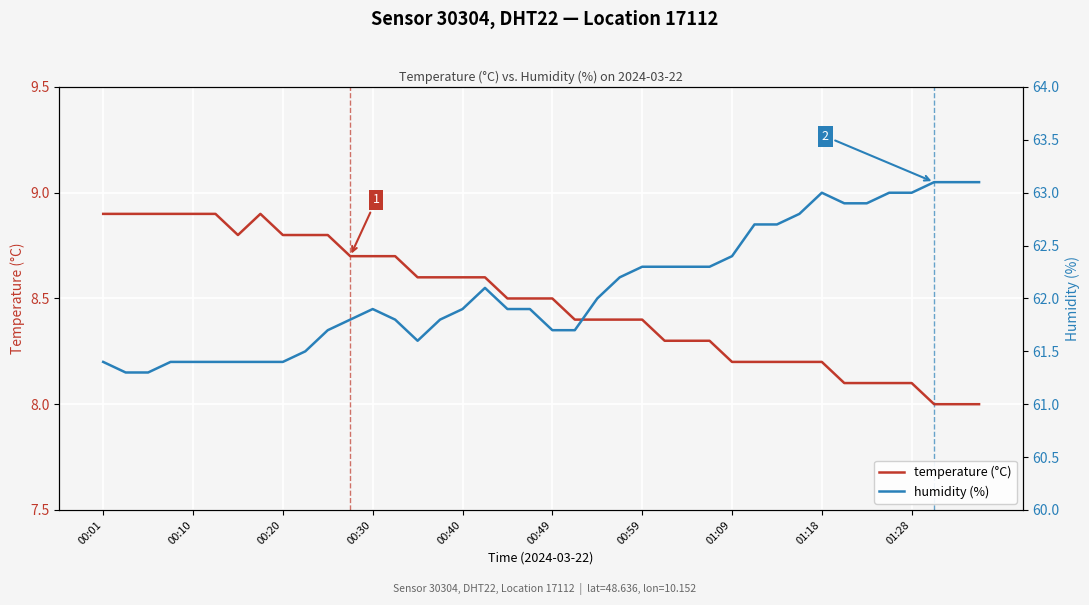

How many data points in temperature (°C) are above 8?

37